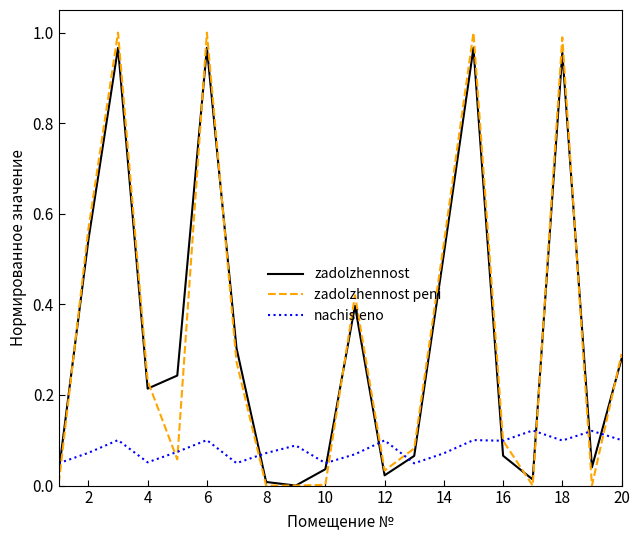

At how many categories does at least one series exceed 0?

20